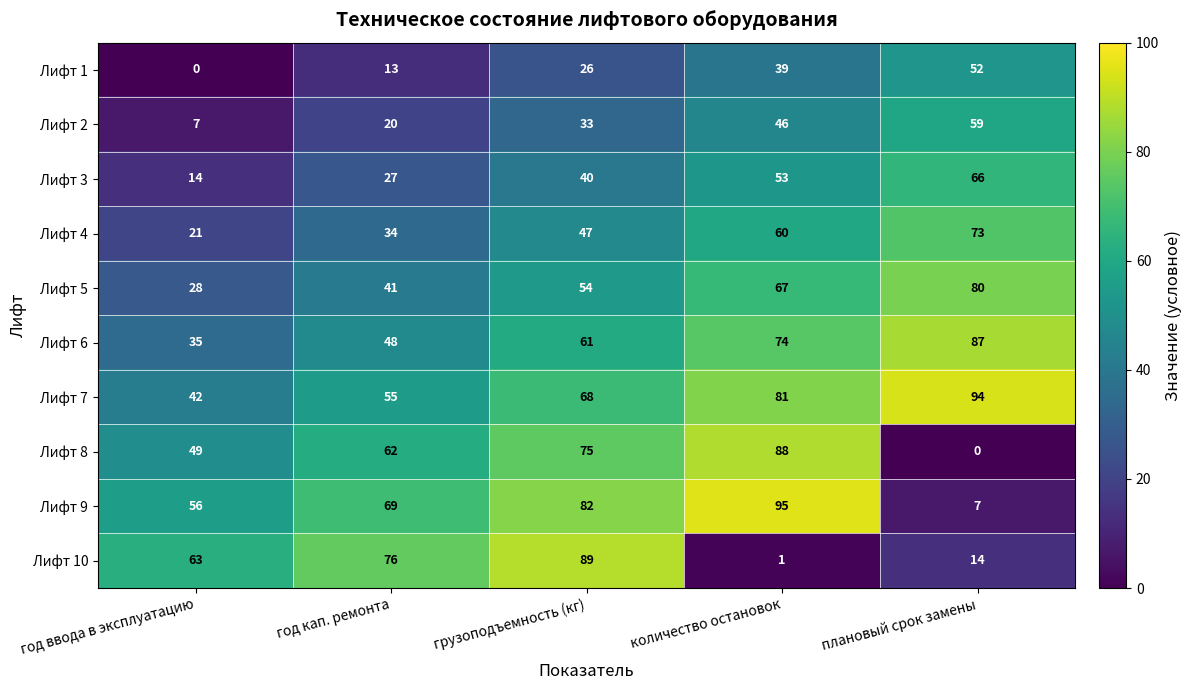

What is the difference between the highest and lowest values at год кап. ремонта?

63